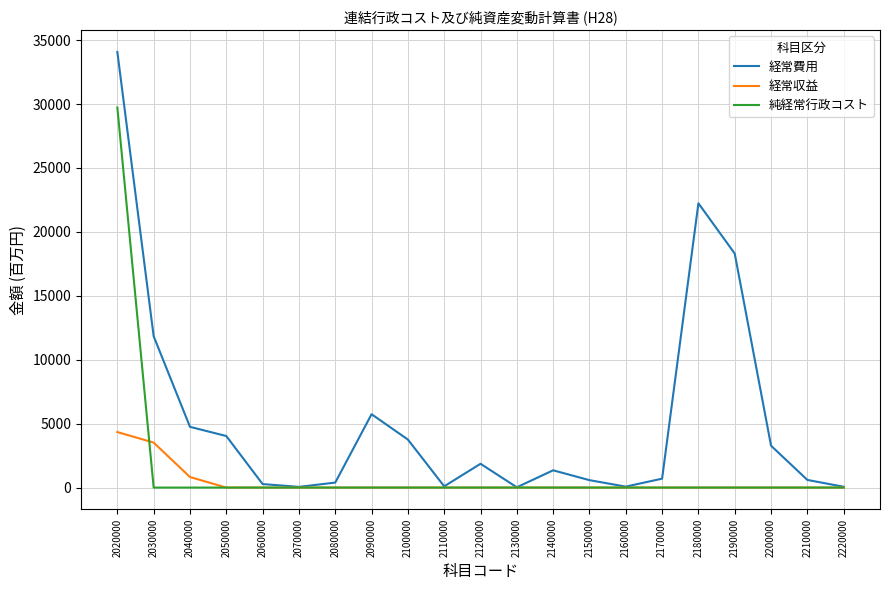

At which category is the sum across all series the highest?

2020000